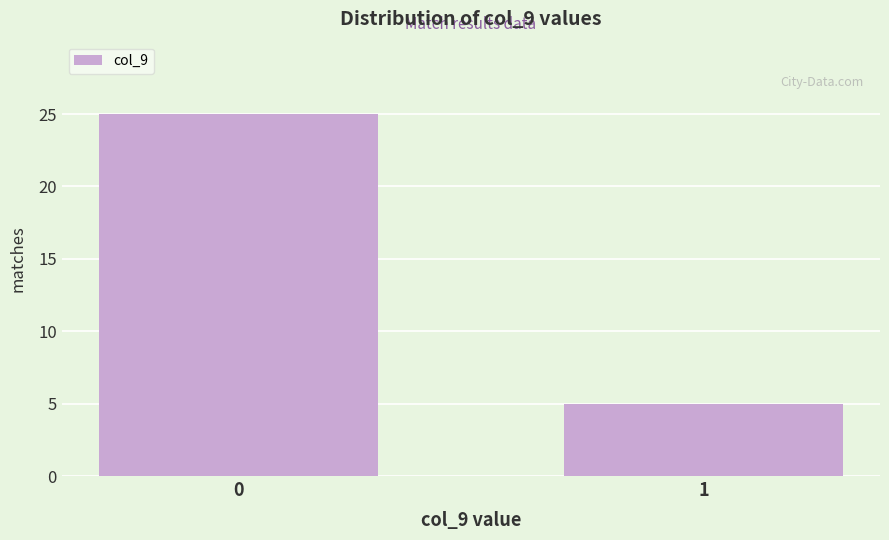

Reading right to left, list all the values displayed in this chart.

5	25